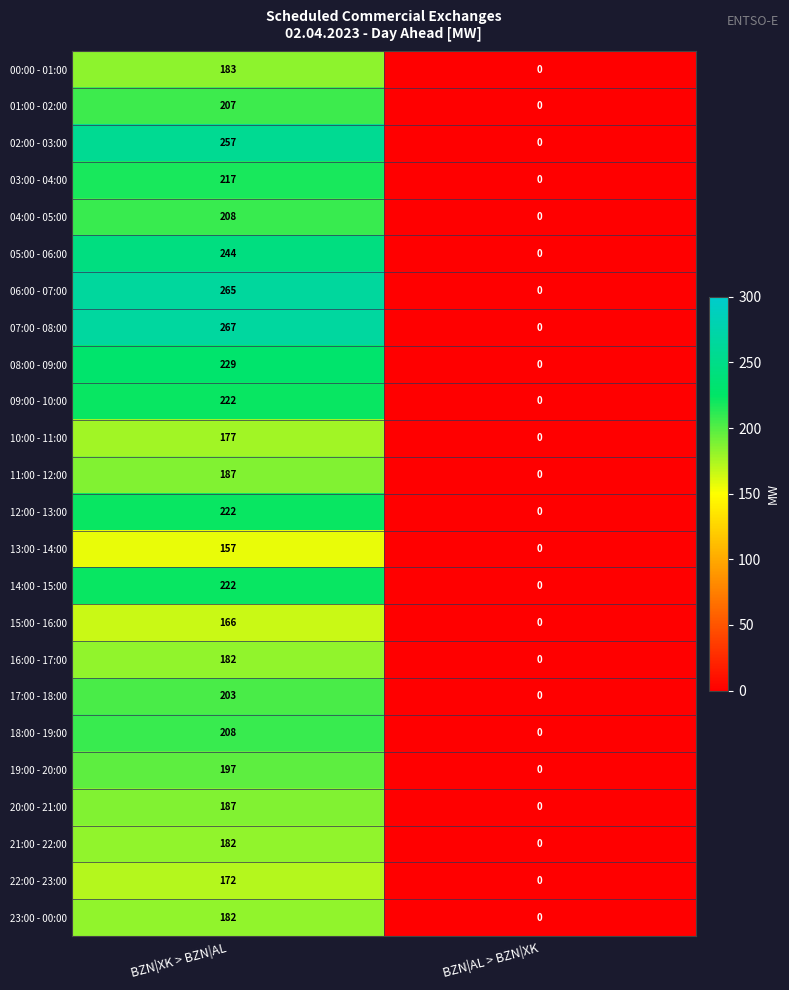

Is it true that 07:00 - 08:00 equals 62 at BZN|XK > BZN|AL?

False